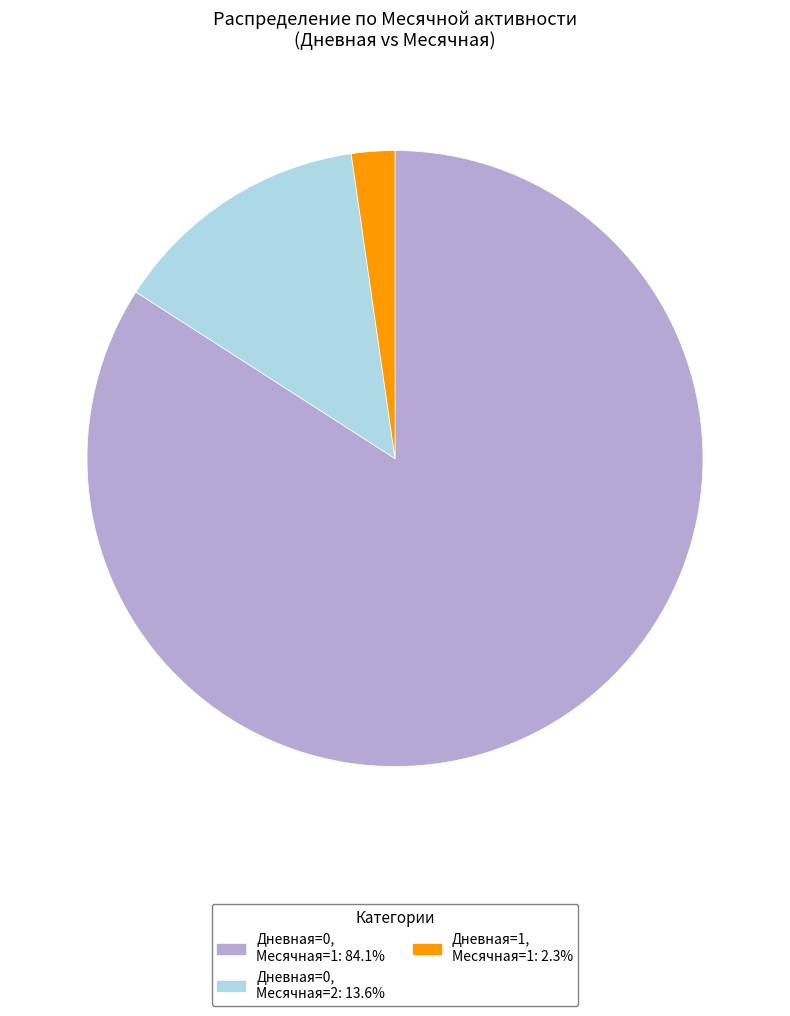

Between Дневная=0, Месячная=1 and Дневная=1, Месячная=1, which is larger?

Дневная=0, Месячная=1